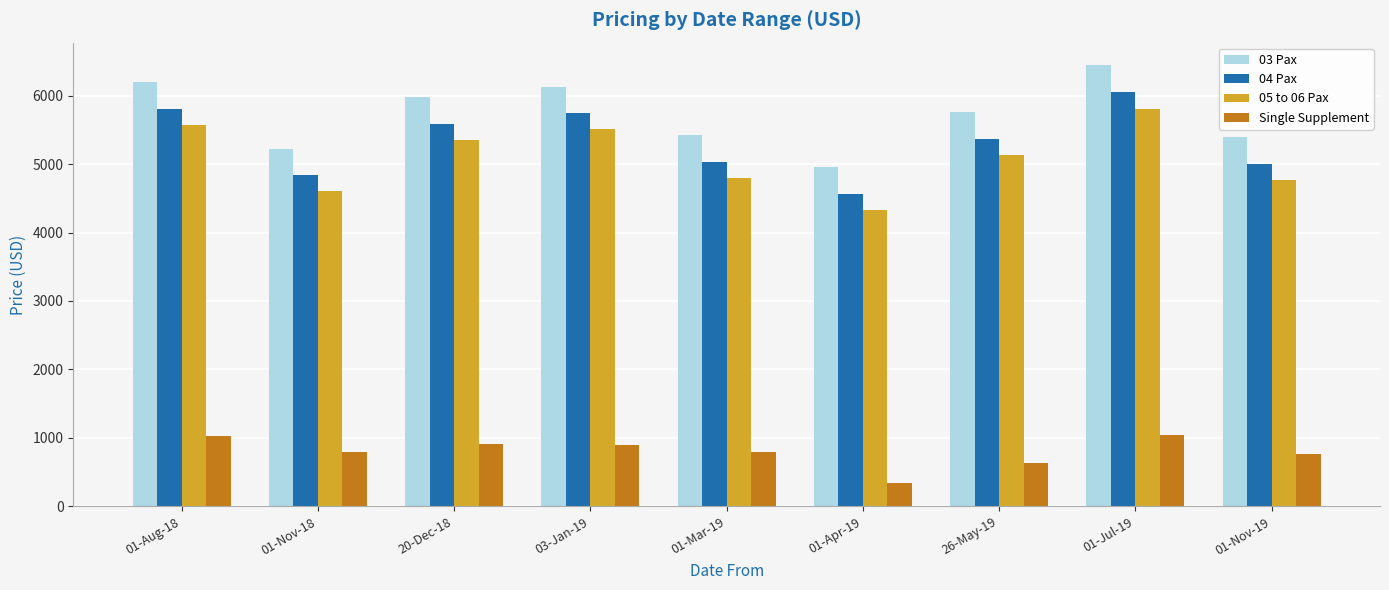

True or false: 05 to 06 Pax has a value of 2198 at 01-Jul-19.

False